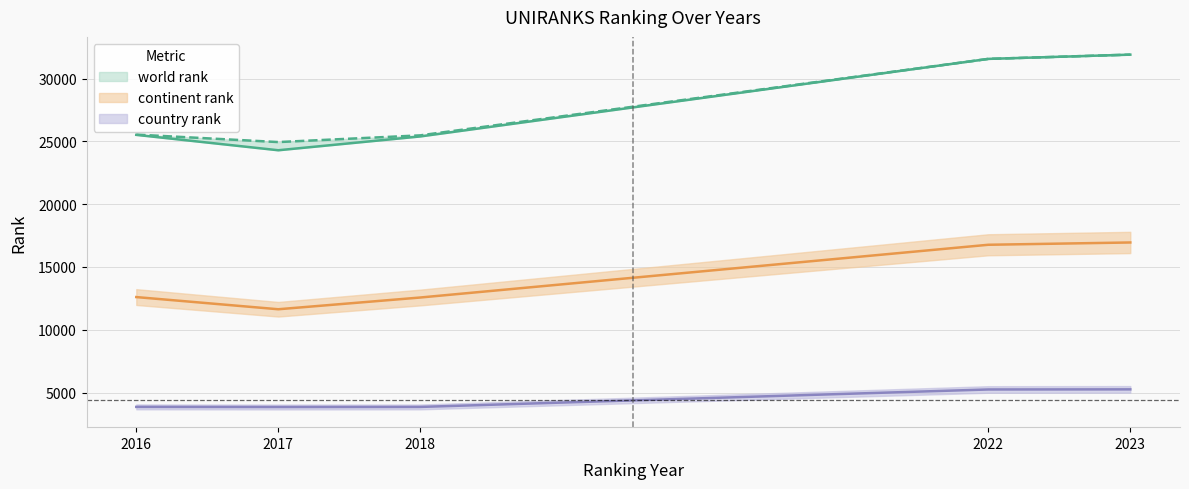

Is it true that continent rank equals 6115.5 at 2023?

False